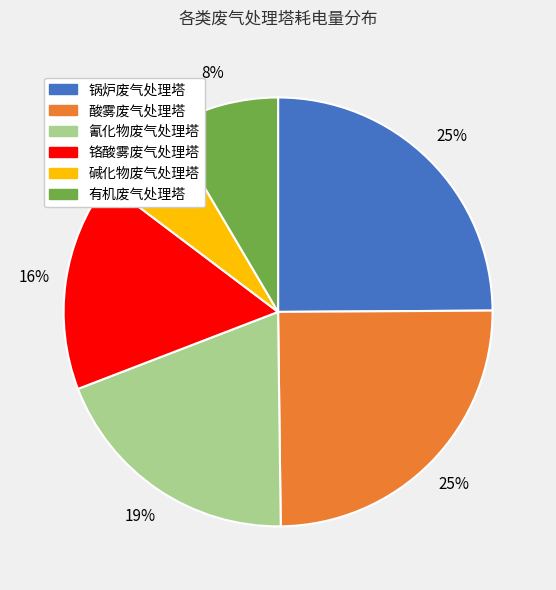

Does any single category account for the majority?

No